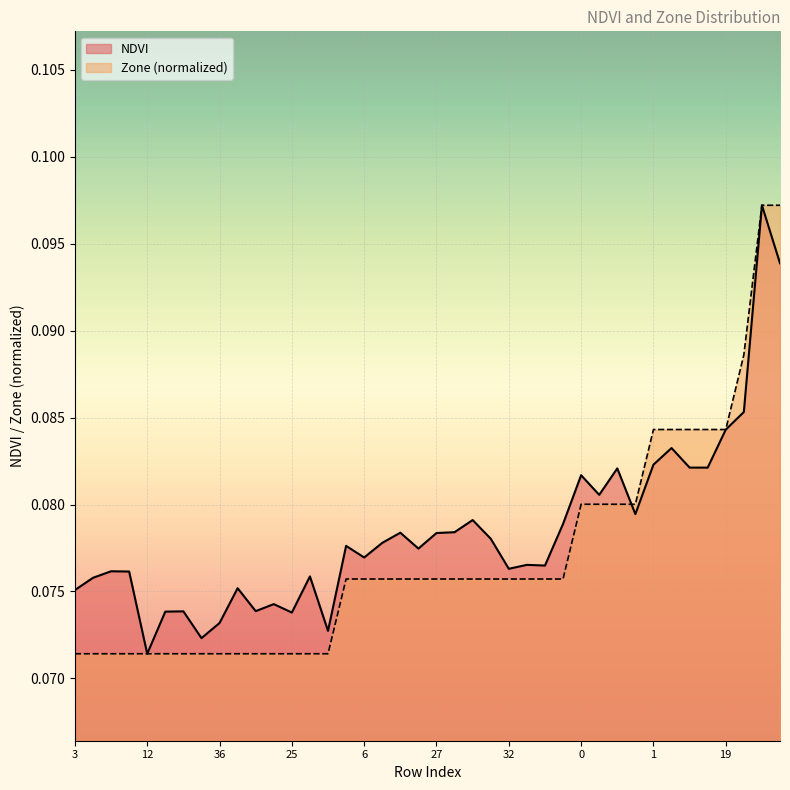

At which label is NDVI closest to 0?

12